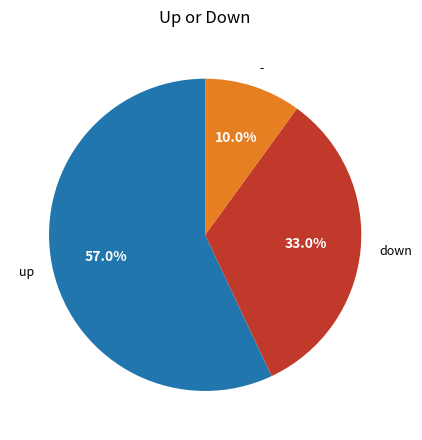

What percentage is the - slice, to the nearest percent?

10%